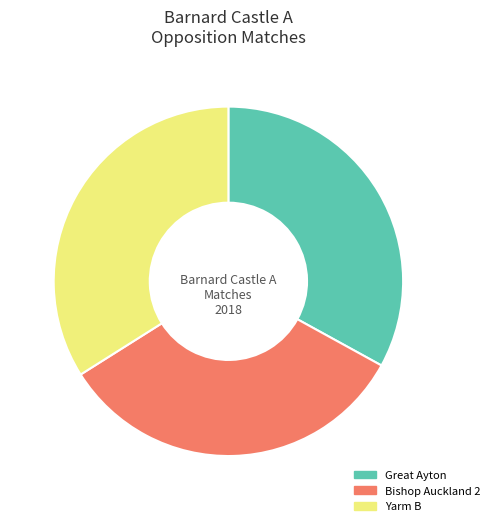

Which slice is the largest?

Yarm B